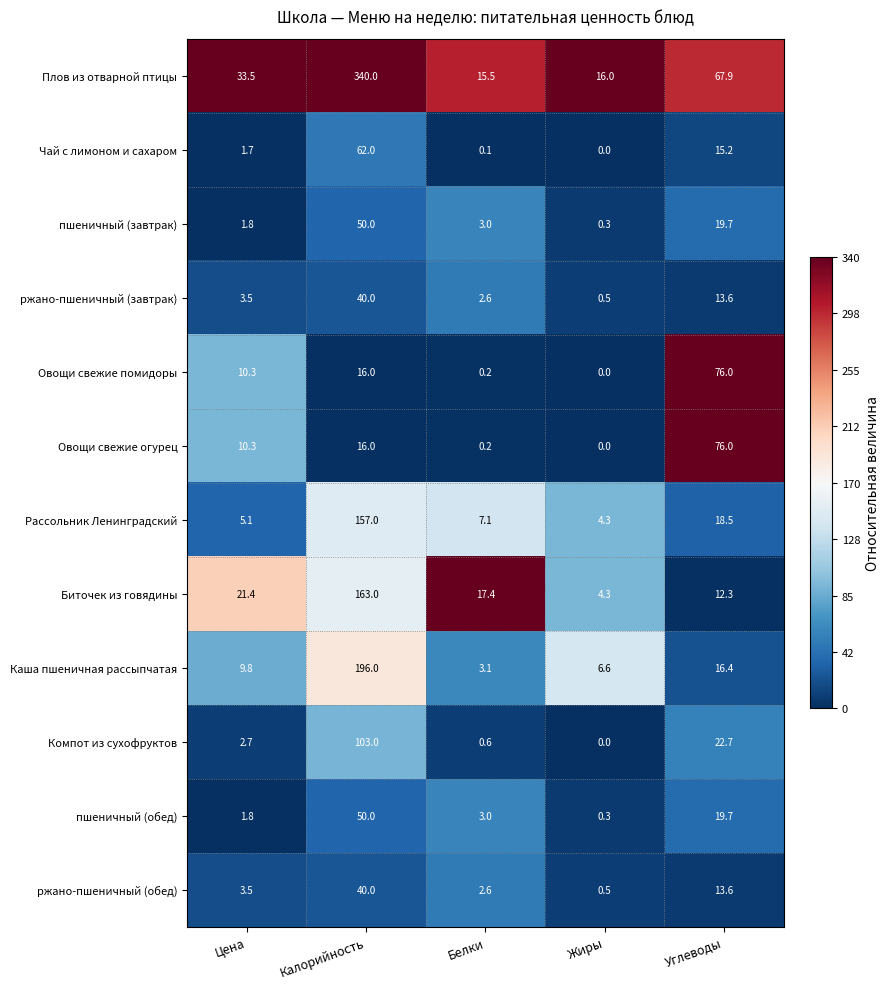

At which label does Чай с лимоном и сахаром reach its peak?

Калорийность